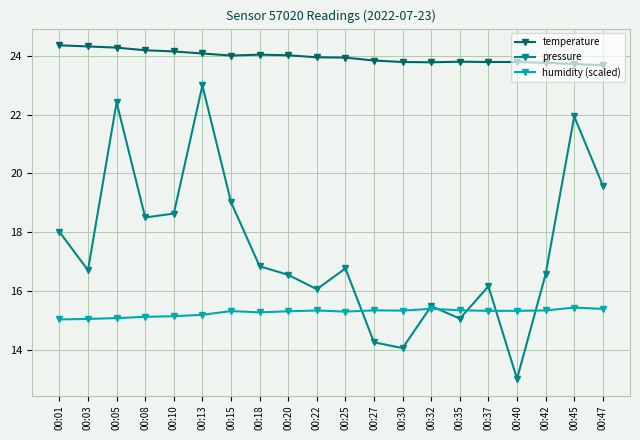

What is the difference between the maximum and minimum values in the humidity (scaled) series?

0.4